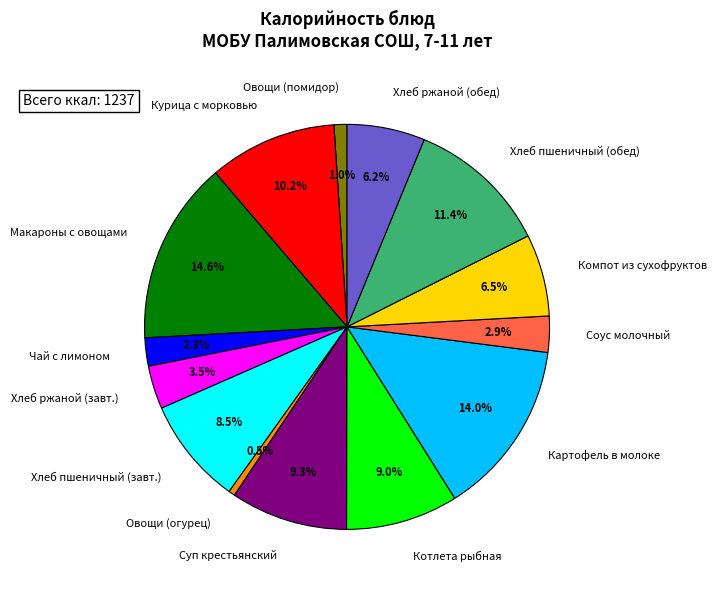

Does Хлеб ржаной (обед) account for over 50% of the chart?

No